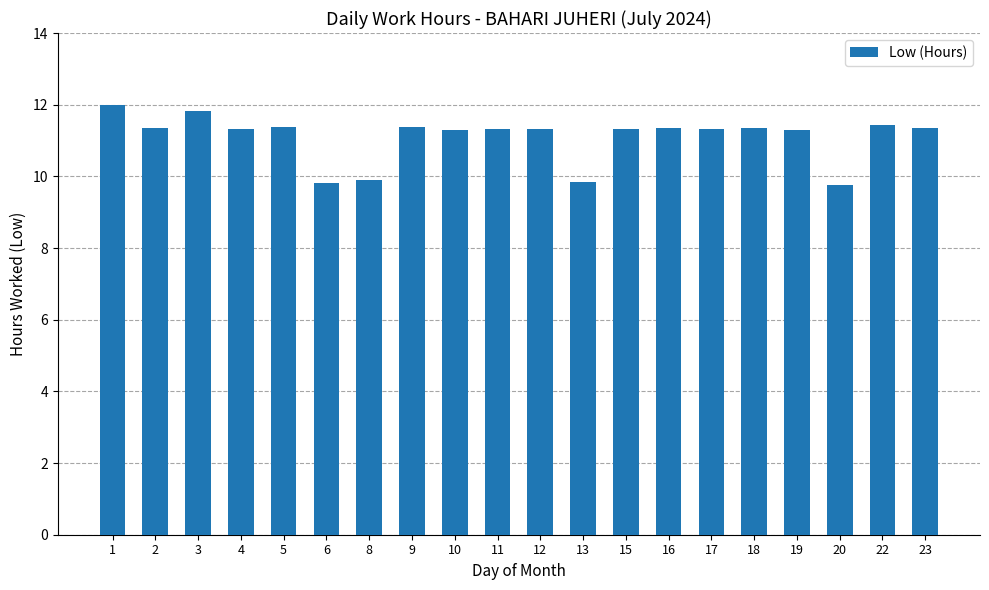

What is the ratio of the value at 11 to the value at 23?

1.0